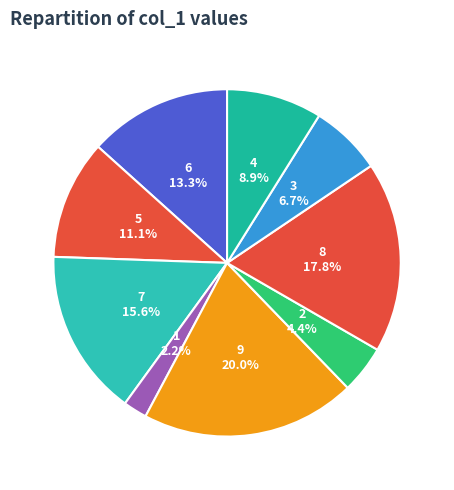

Is it true that 8 is 18% of the pie?

True